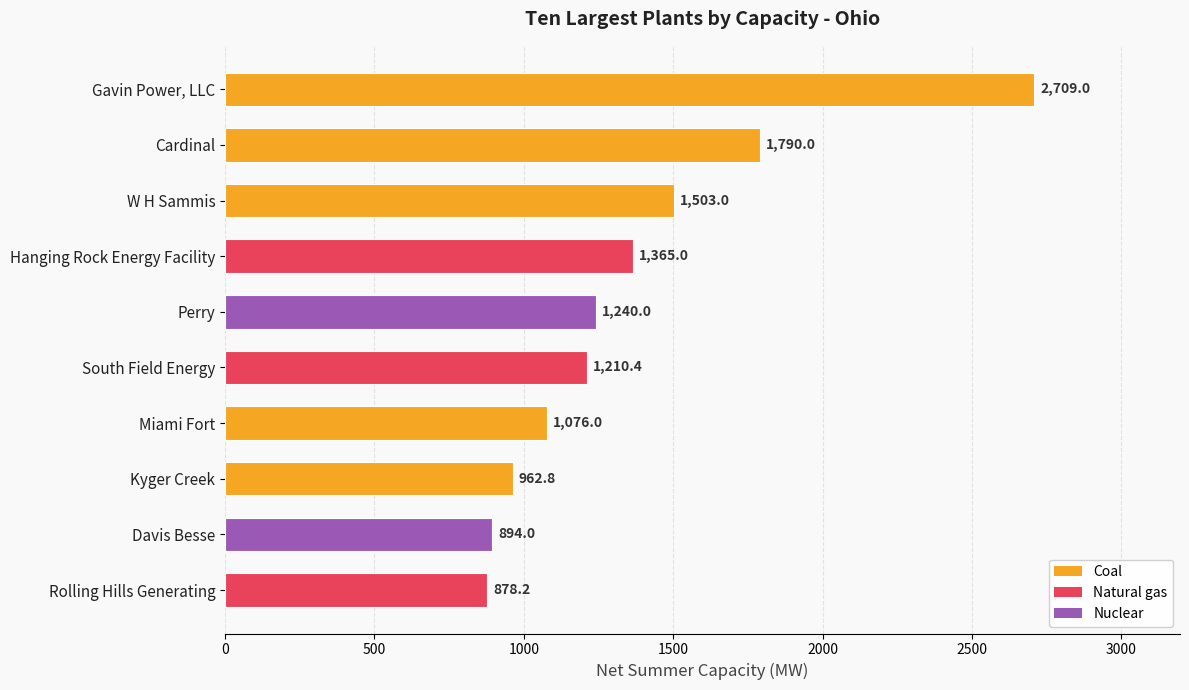

What is the label of the 8th bar from the bottom?

W H Sammis